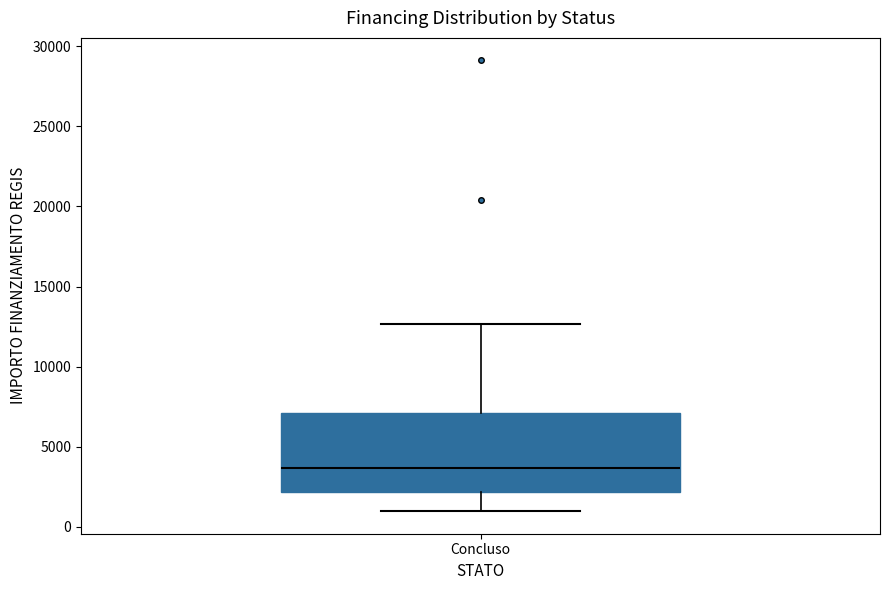

Transcribe this box plot: give where the median line is, the range the box spans, and where the two whiskers end, as read against the y-axis. The values are not printed on the chart, so give them approximately, as read against the axis.

median 3500, box 2000 to 7000, whiskers 1000 to 12500